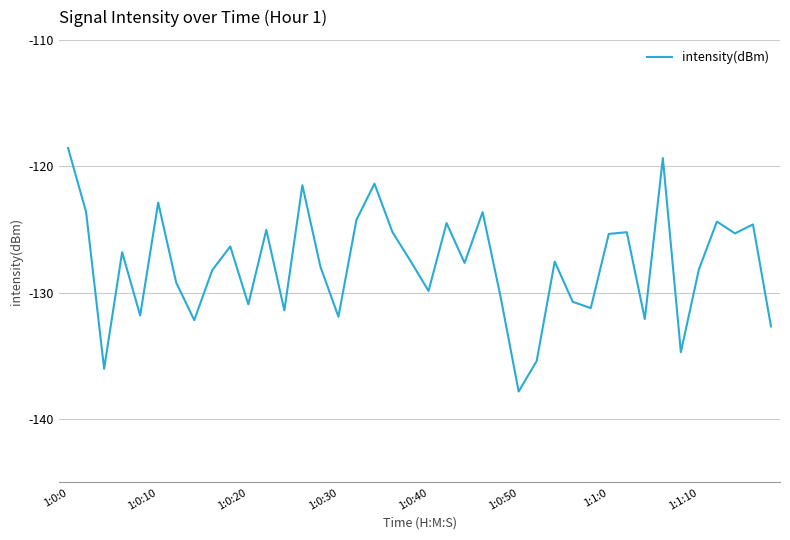

What is the difference between the maximum and minimum values?

19.3